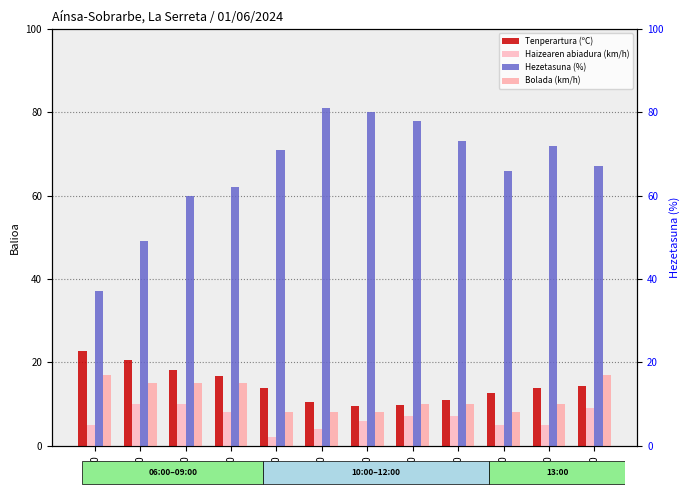

List the series in order of their peak value, highest first.

Hezetasuna (%), Tenperartura (ºC), Bolada (km/h), Haizearen abiadura (km/h)